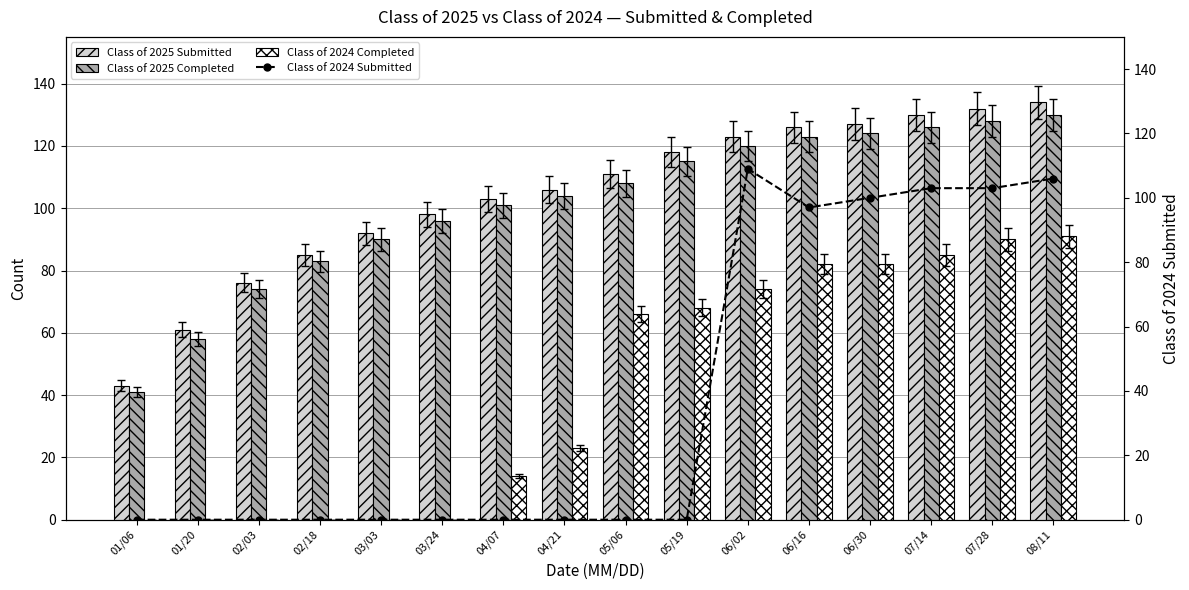

The value of Class of 2024 Completed at 03/03 is 0. True or false?

True